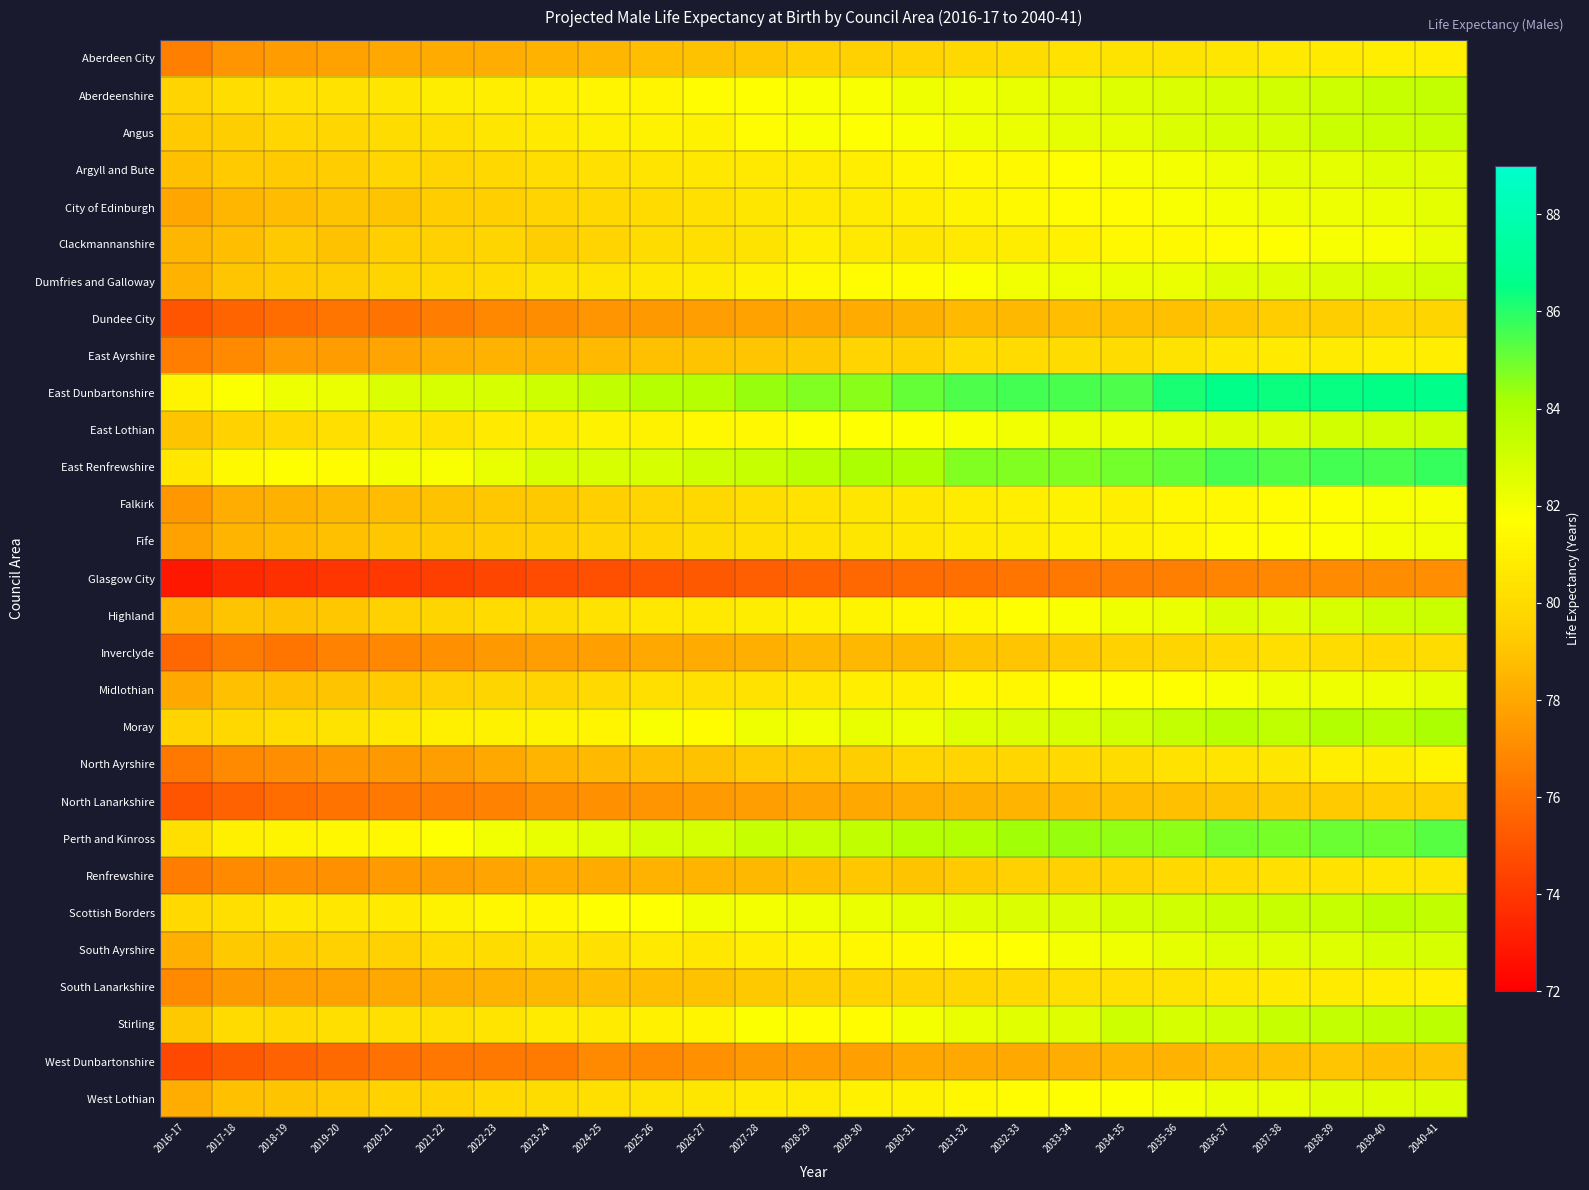

Which series has the largest range (max minus min)?

East Dunbartonshire